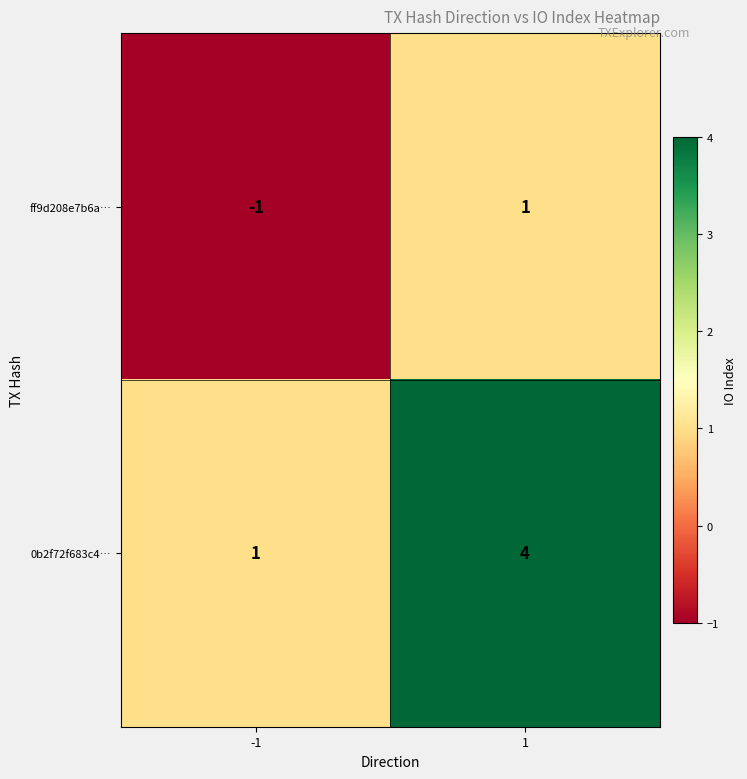

Count the number of categories in the chart.

2